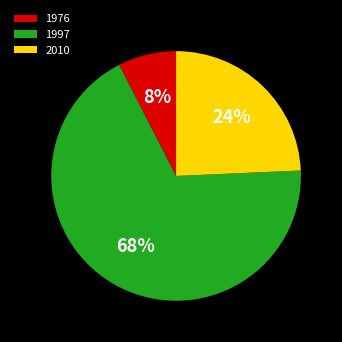

To the nearest percent, what is the average slice percentage?

33%